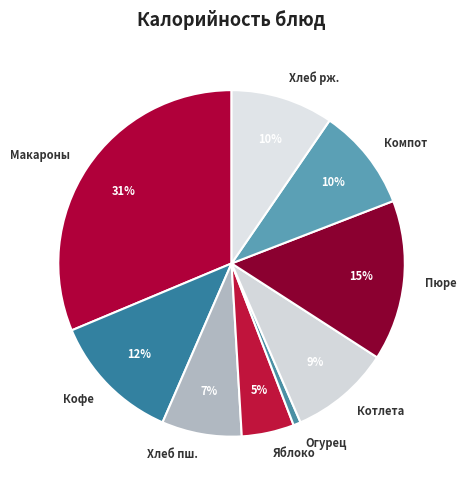

Is it true that Макароны is 18% of the pie?

False